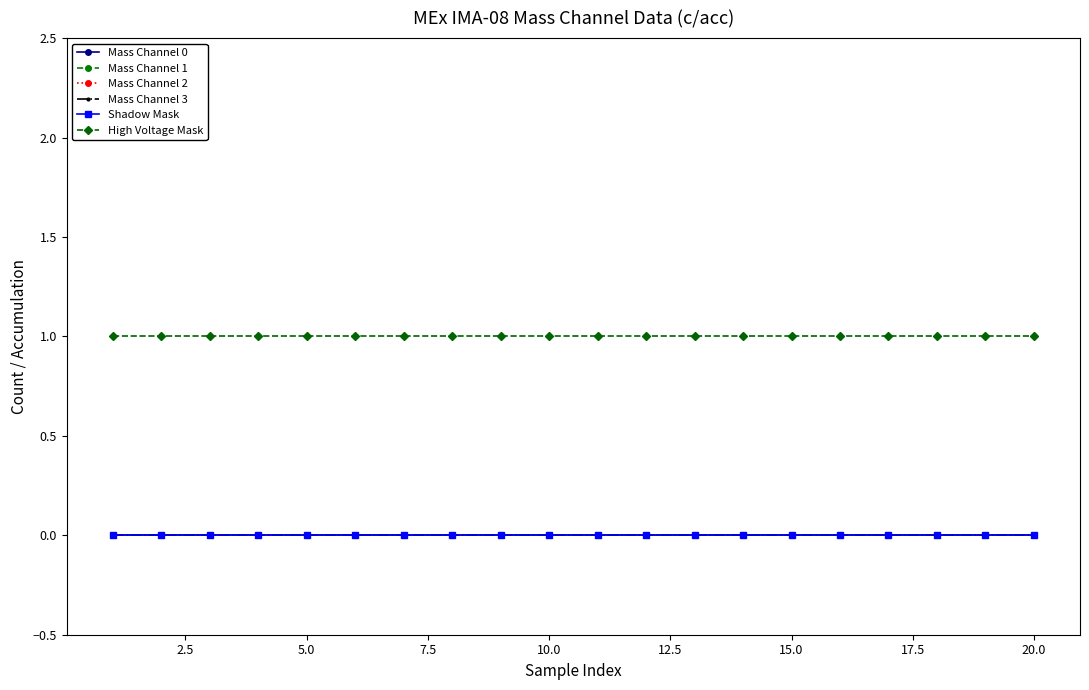

Is this an area chart (filled region under the line)?

No